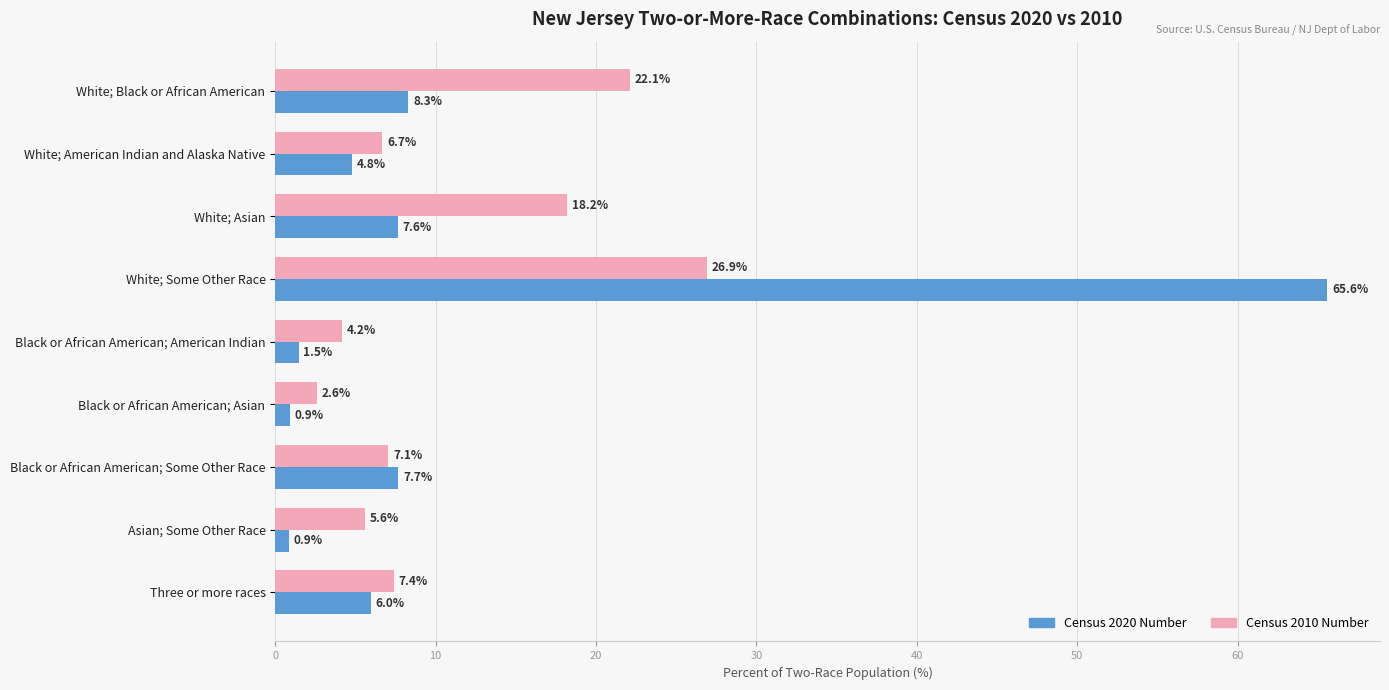

Which series has the largest total across all categories?

Census 2020 Number